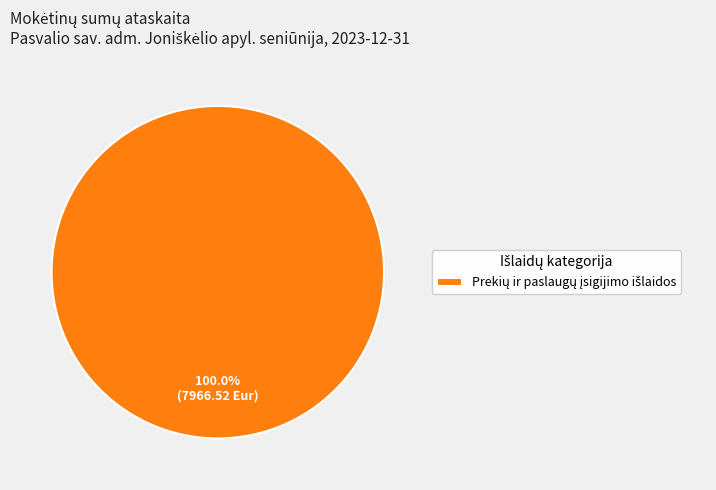

Does any single category account for the majority?

Yes